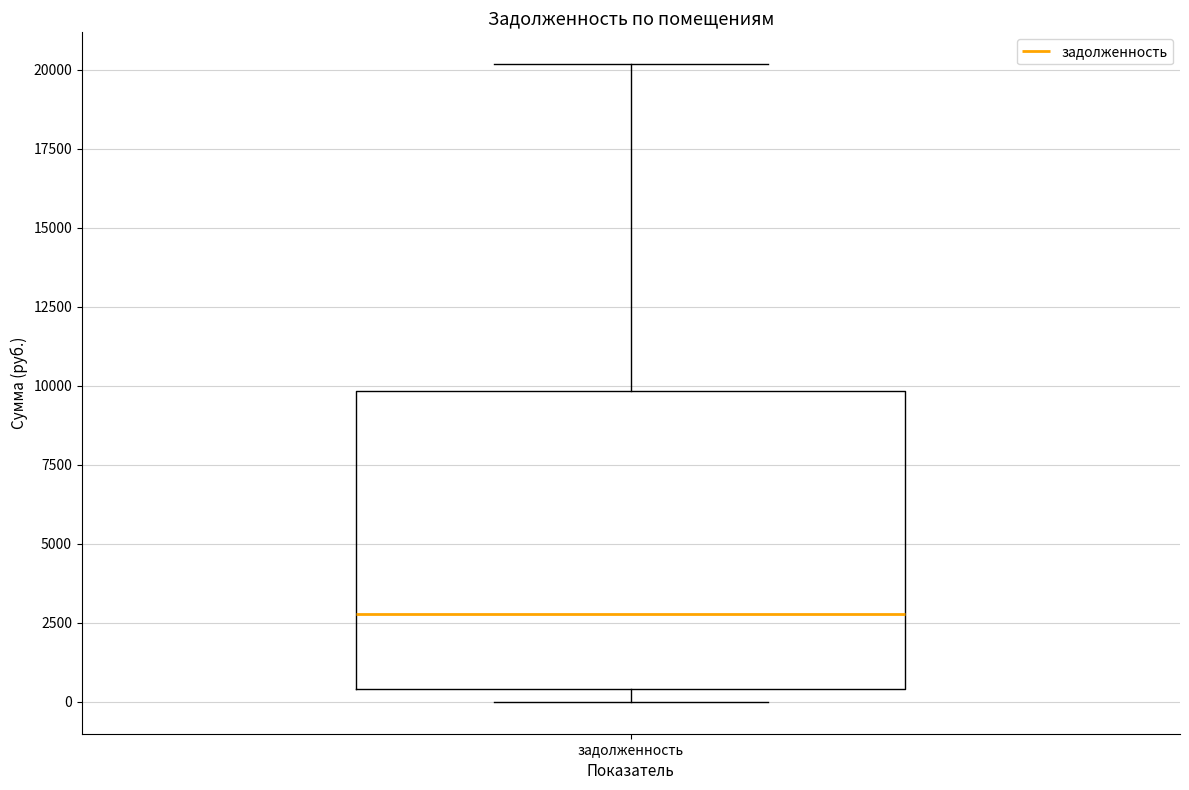

Read this box plot against the y-axis: the position of the median line, the range covered by the box, and the ends of both whiskers. The values are not printed on the chart, so give them approximately, as read against the axis.

median 3000, box 500 to 10000, whiskers 0 to 20000